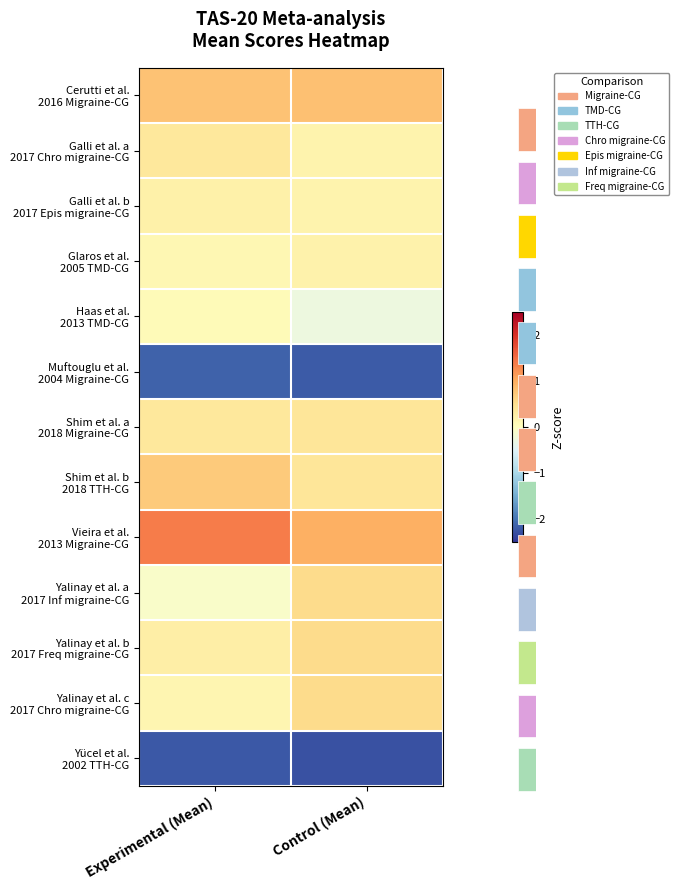

Which label corresponds to the largest value in the chart?

Experimental (Mean)